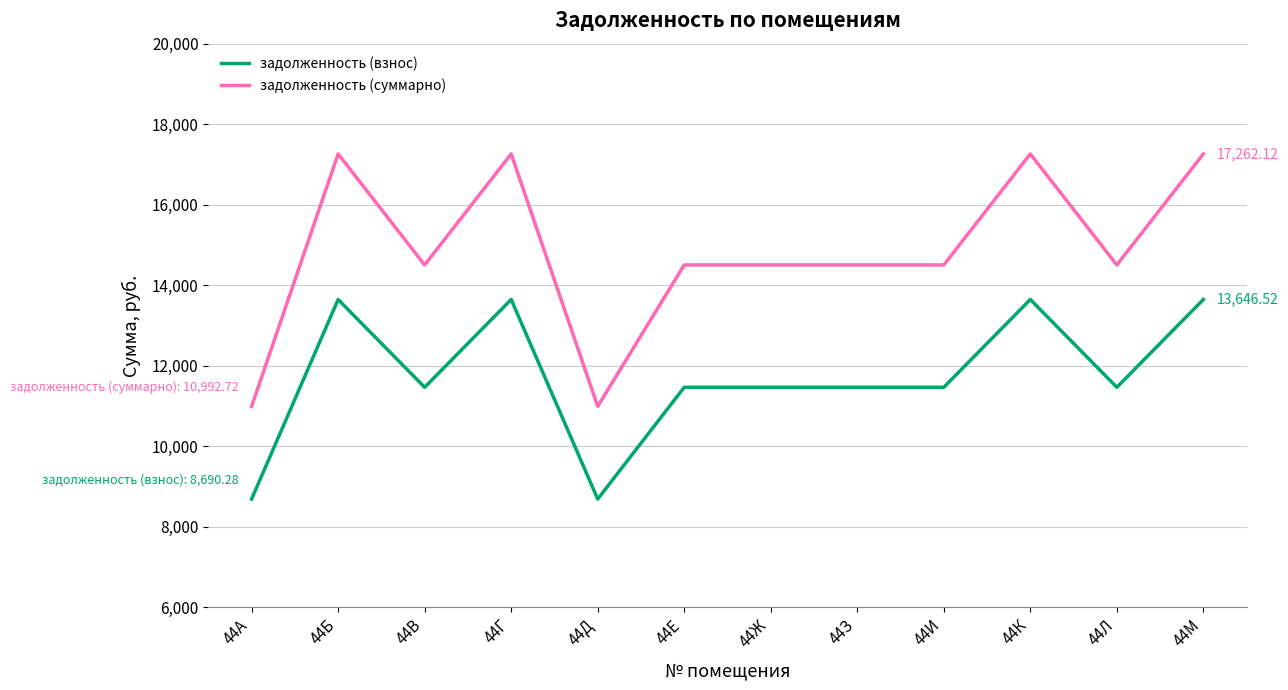

True or false: задолженность (взнос) and задолженность (суммарно) intersect in this chart.

False